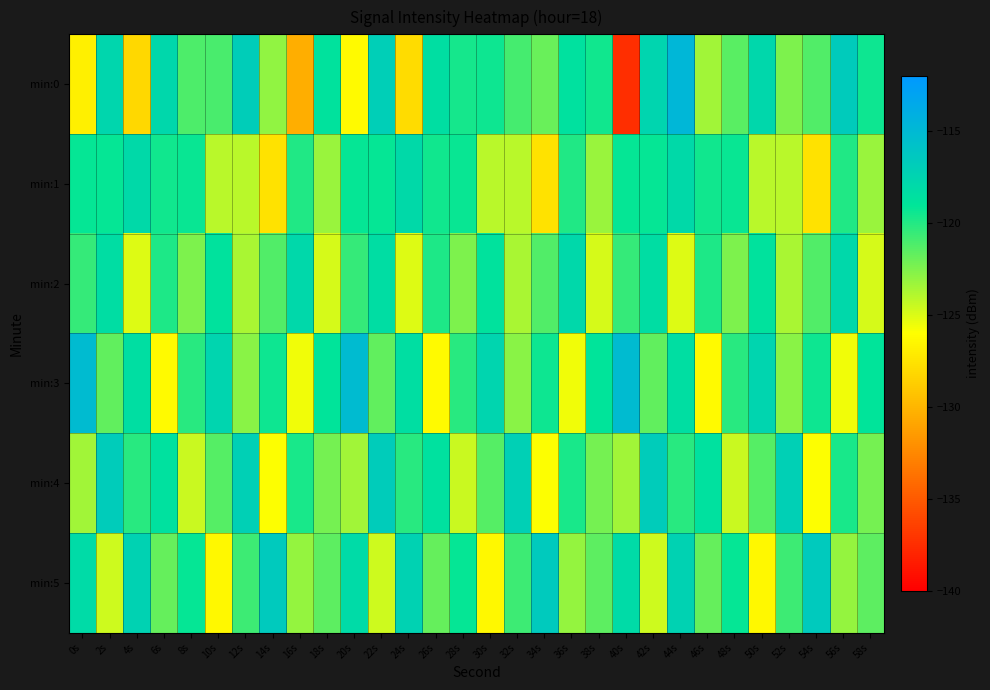

At how many categories does at least one series exceed -118?

22